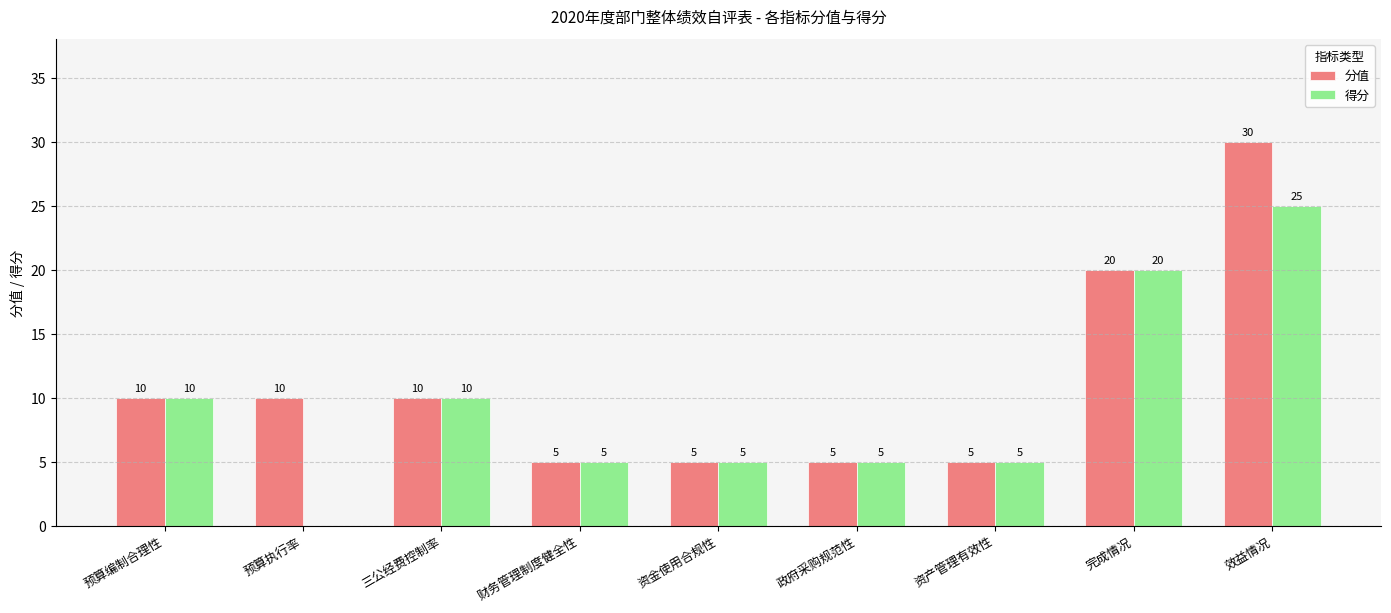

How many data points does each series have?

9